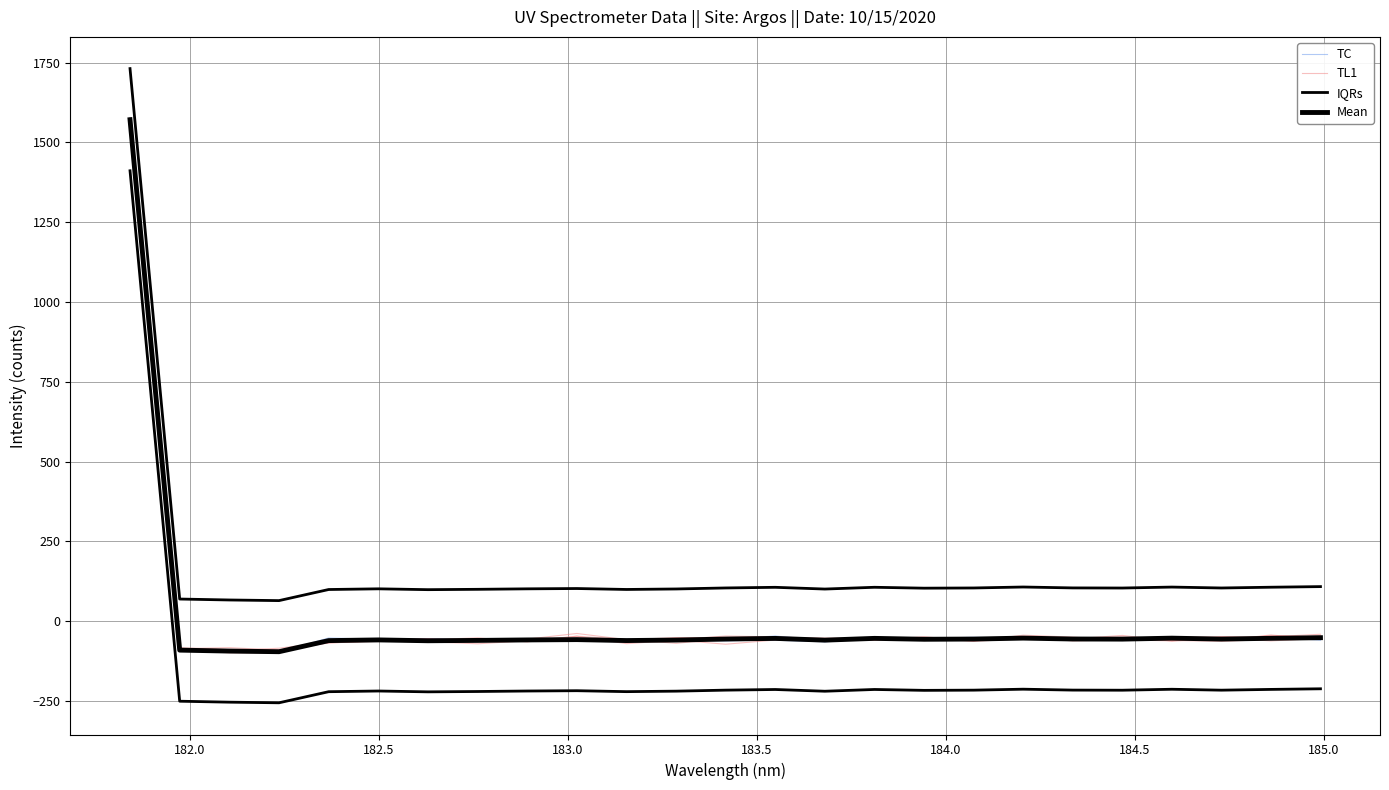

The Mean series shows -132.7 at 182.0. True or false?

False